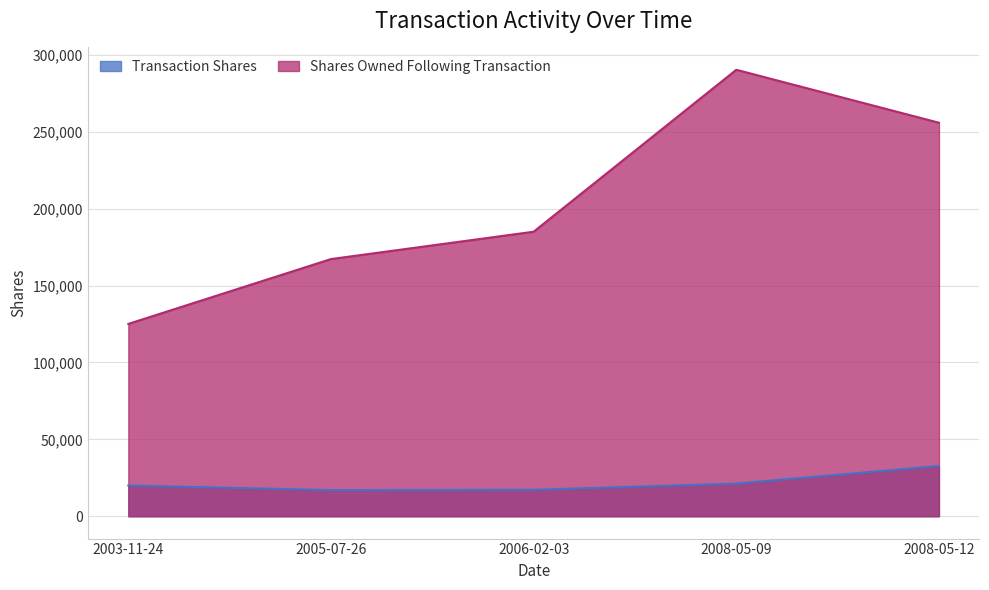

At which category does Transaction Shares reach its first local valley?

2005-07-26